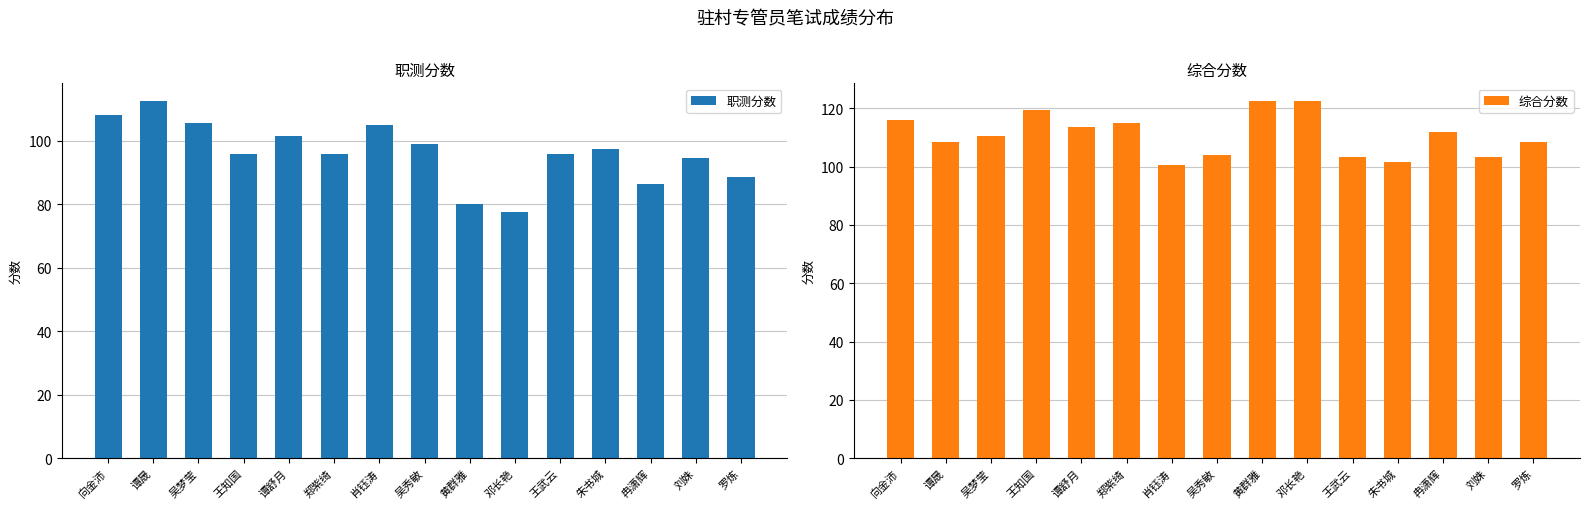

Rank the series at 黄群雅 from highest to lowest value.

综合分数, 职测分数